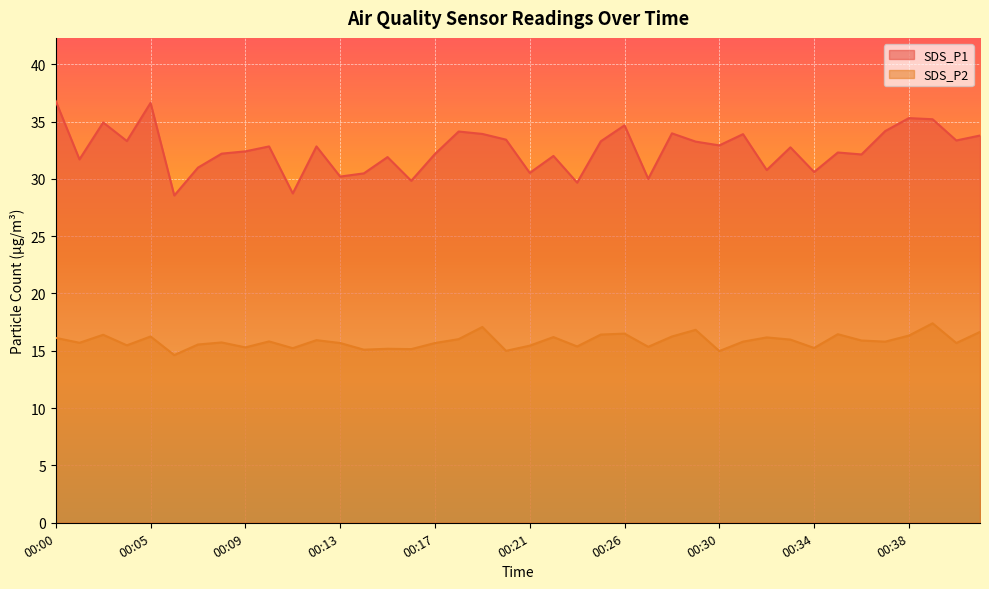

Between 00:03 and 00:31, which series saw the biggest shift?

SDS_P1